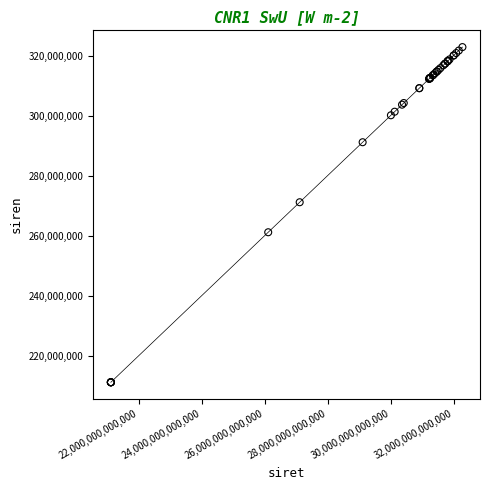

What Y value in the scatter plot is closest to 266954455?

271100778